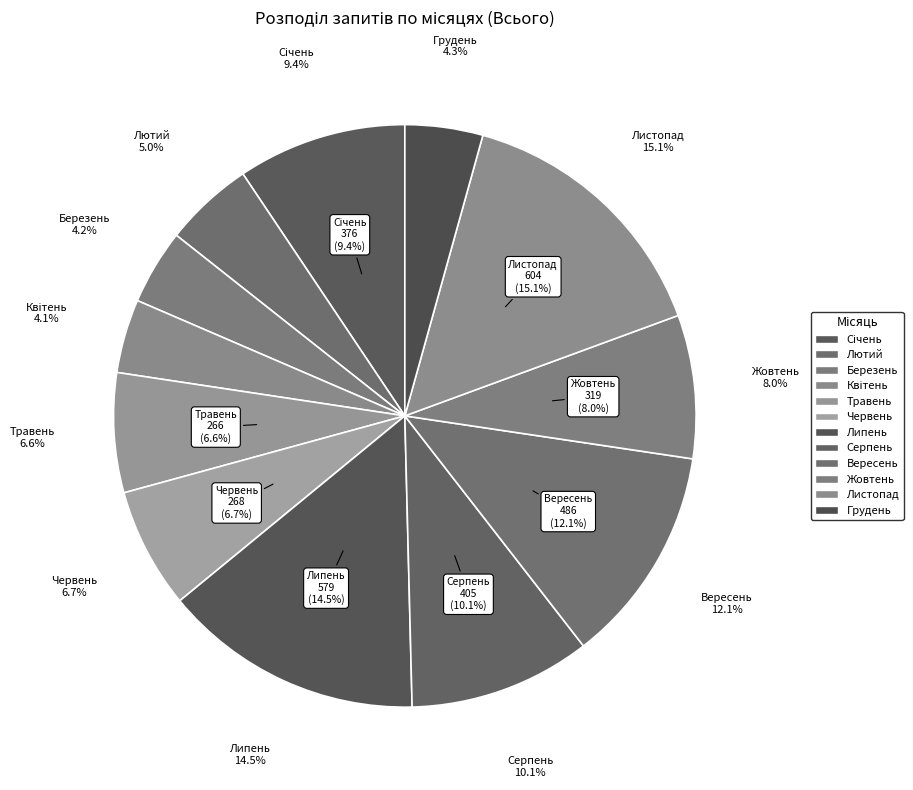

To the nearest percent, what portion does Вересень represent?

12%